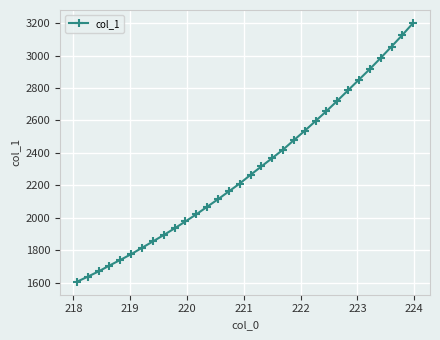

Reading left to right, list all the values displayed in this chart.

1605.1	1636.6	1669.0	1705.3	1739.9	1775.3	1814.6	1853.9	1893.4	1934.6	1977.3	2021.0	2067.8	2114.0	2162.6	2210.8	2264.4	2316.5	2368.0	2420.2	2479.0	2536.5	2596.9	2657.7	2721.2	2786.5	2851.7	2917.0	2985.3	3055.7	3126.9	3201.3